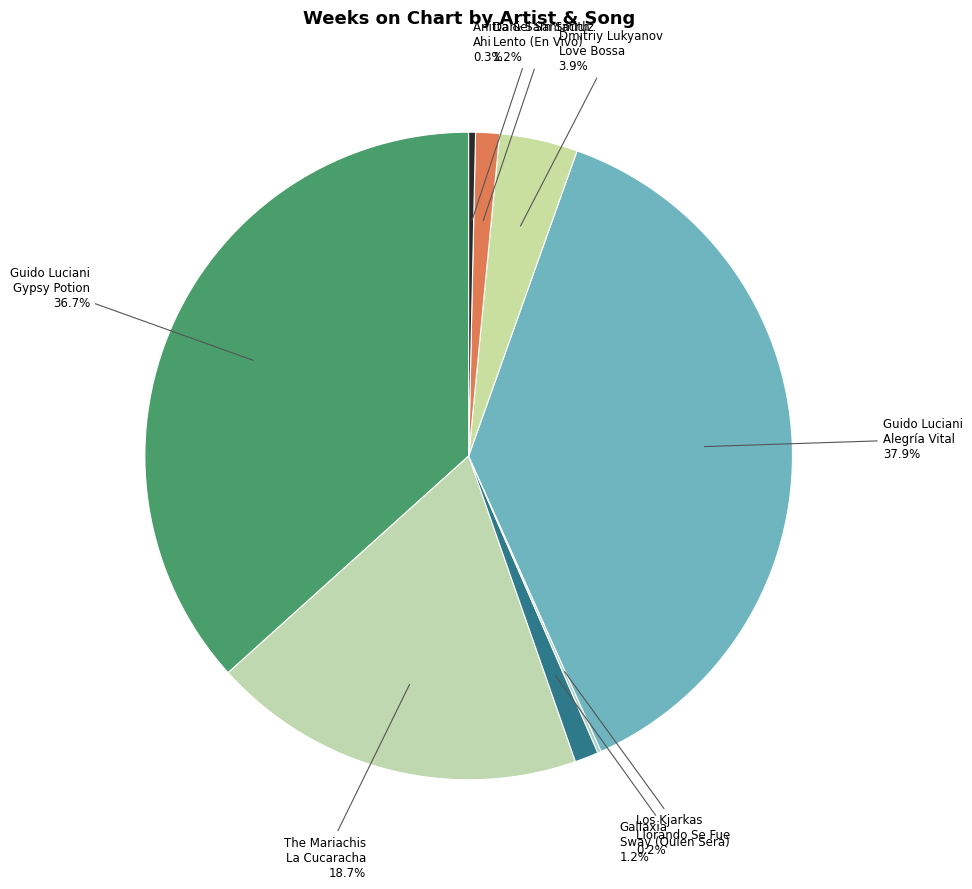

Combined, do Guido Luciani Gypsy Potion and The Mariachis La Cucaracha account for over 50%?

Yes